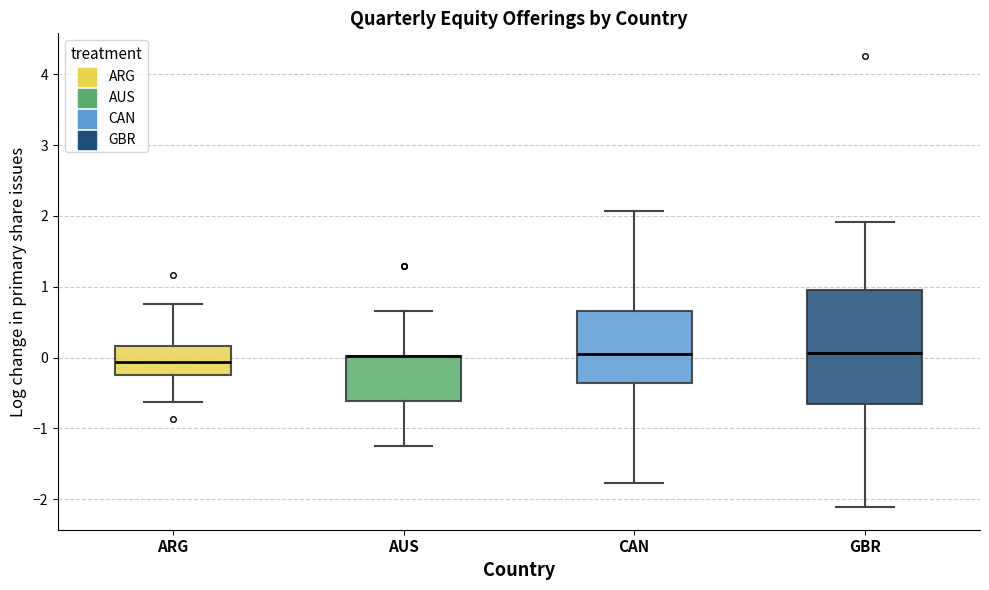

Which box is the tallest, from its lower edge to its upper edge?

GBR